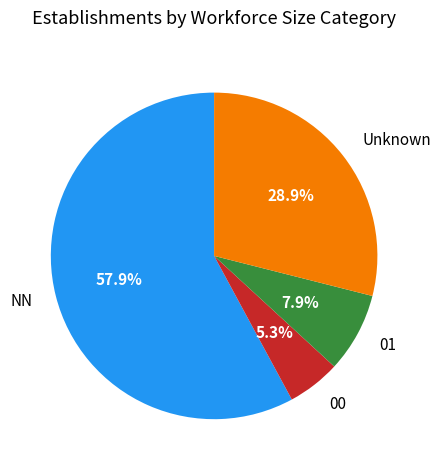

Which has a higher value, 01 or Unknown?

Unknown